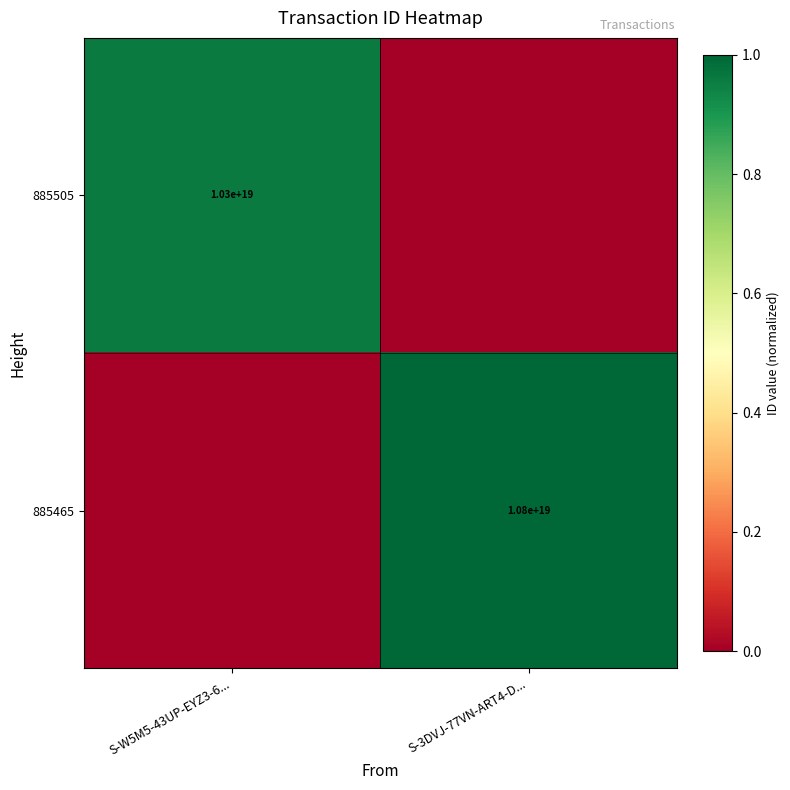

The 885505 series shows 10300000000000000000 at S-W5M5-43UP-EYZ3-6.... True or false?

True